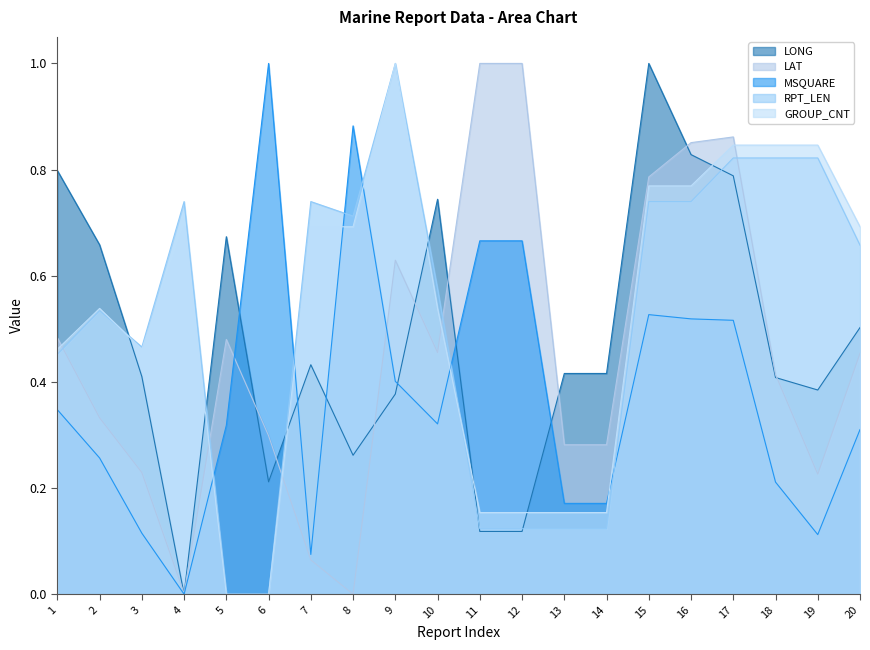

What is the sum of the LONG values at 10 and 1?

1.5